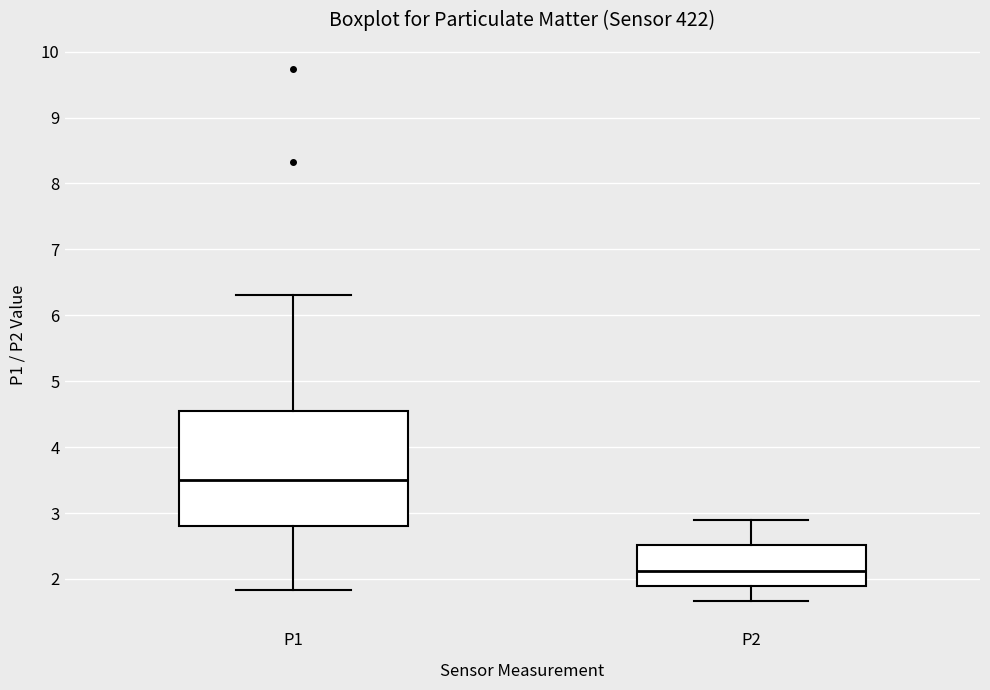

Which box's median line is the highest?

P1